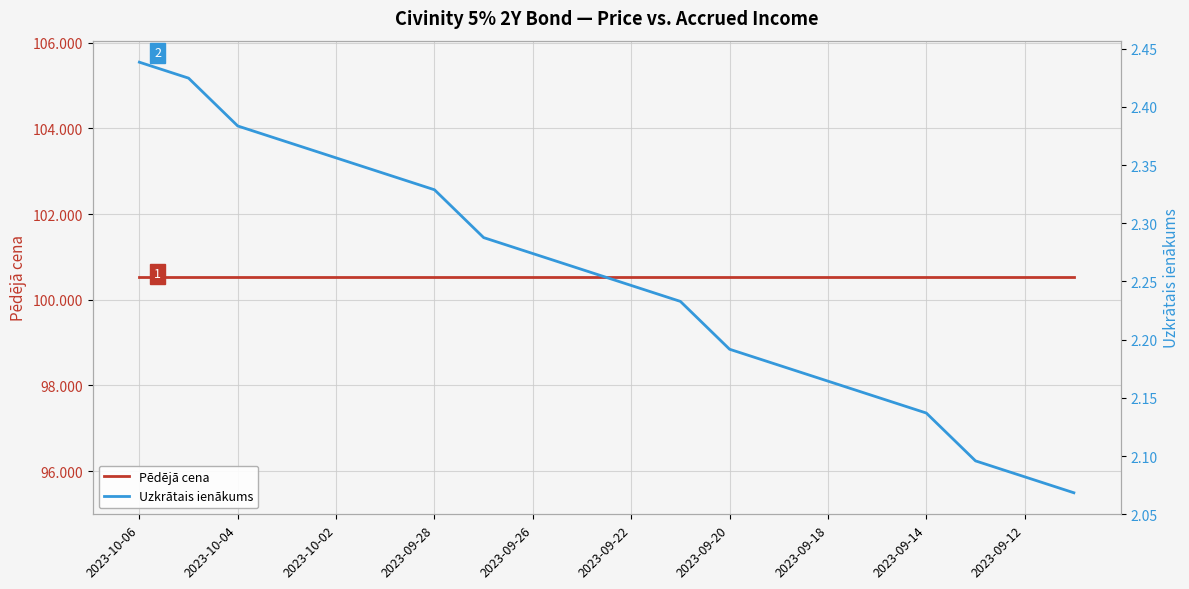

How many lines are shown in the chart?

2